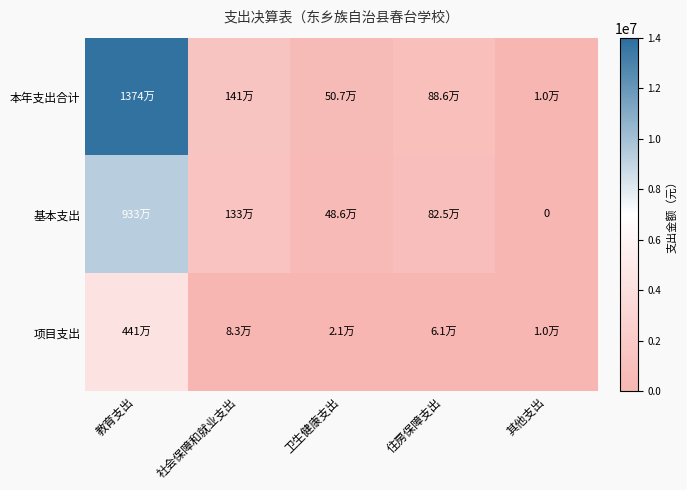

Count the number of data series in this chart.

3